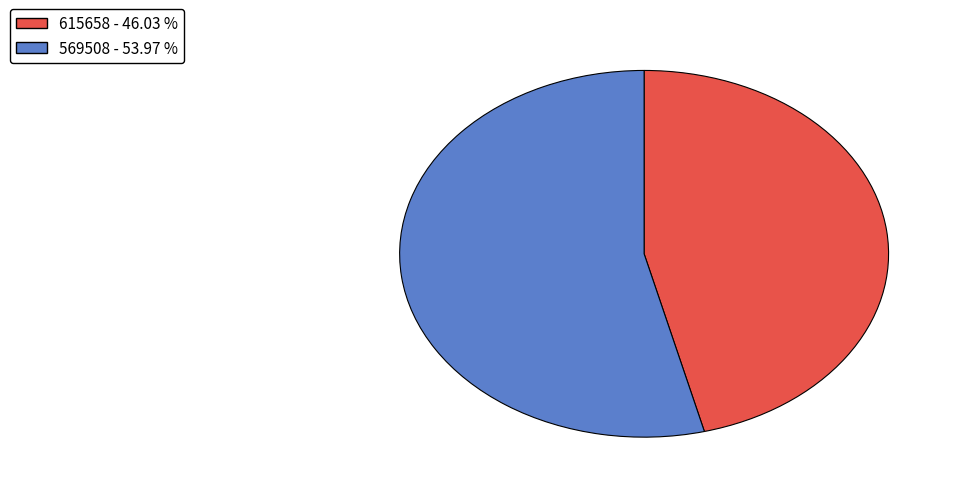

Which has a higher value, 615658 - 46.03 % or 569508 - 53.97 %?

569508 - 53.97 %